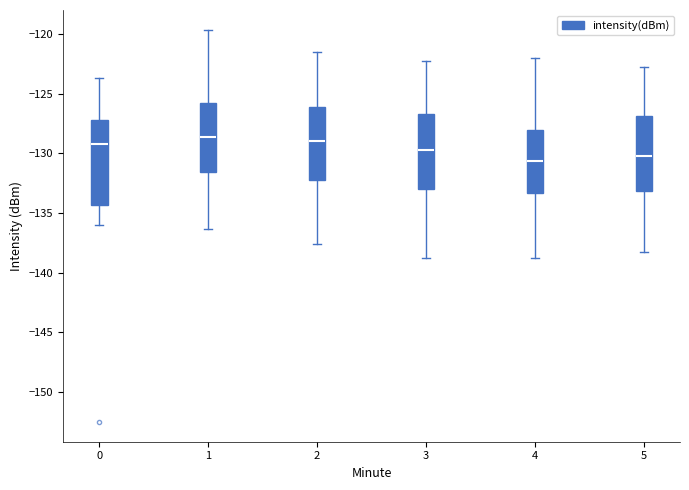

Which box is the tallest, from its lower edge to its upper edge?

0